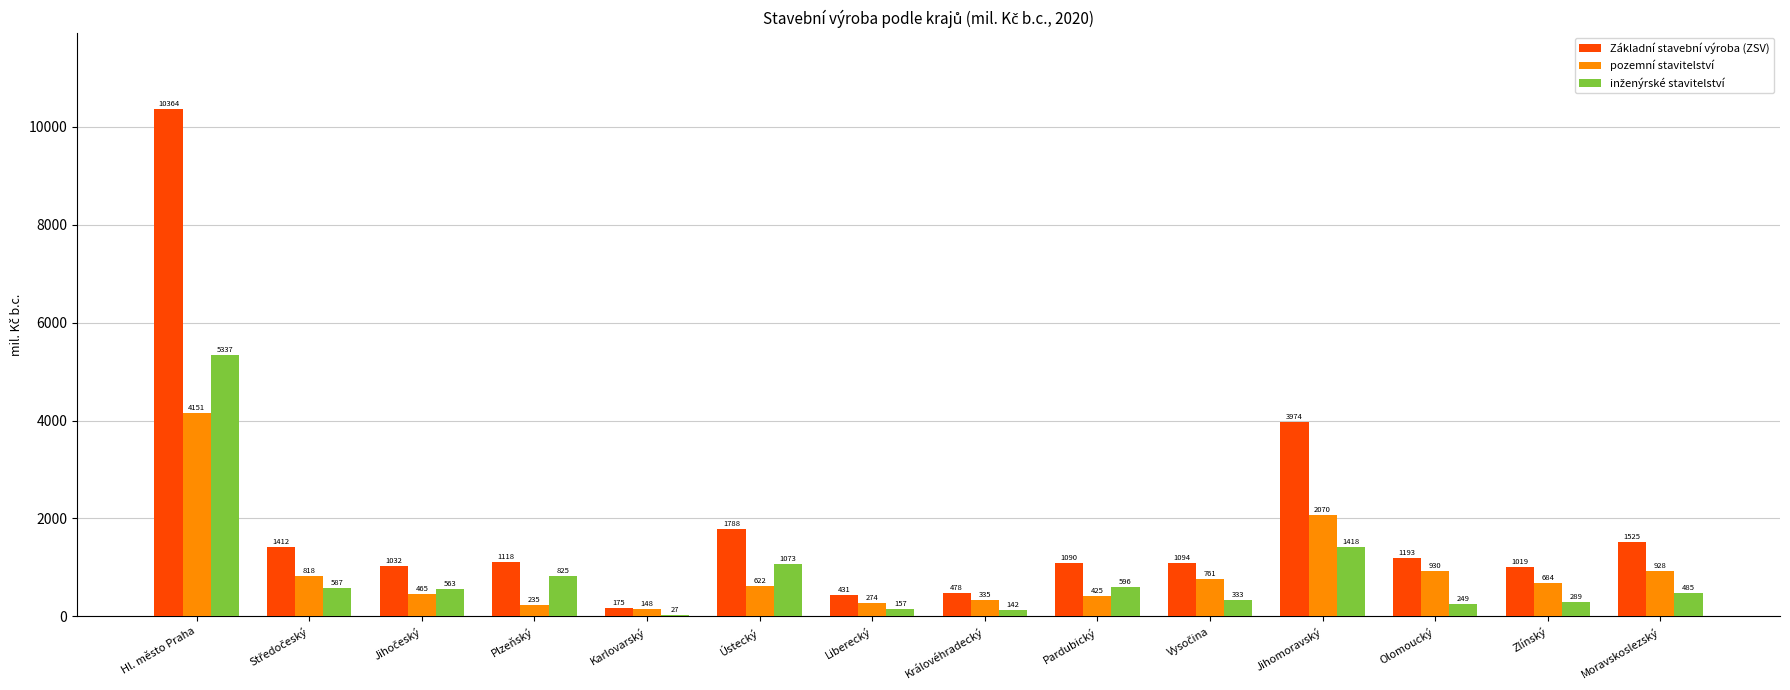

Between Jihomoravský and Olomoucký, which series saw the biggest shift?

Základní stavební výroba (ZSV)